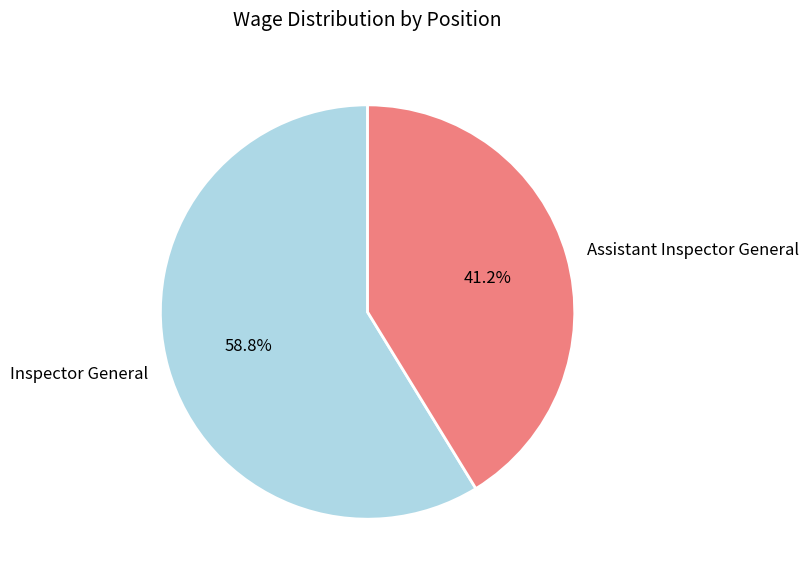

What is the total percentage of Inspector General and Assistant Inspector General?

100.0%